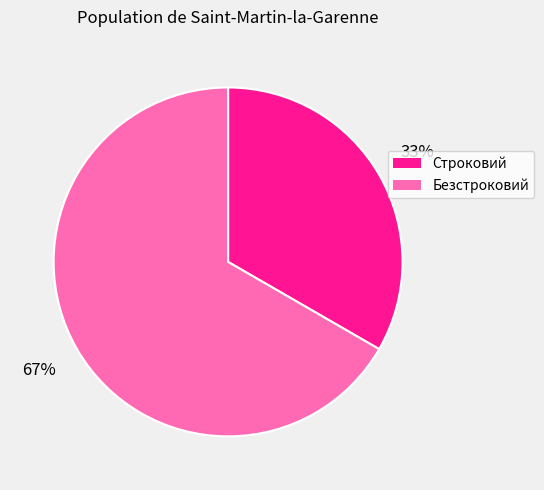

Is it true that Безстроковий is 56% of the pie?

False